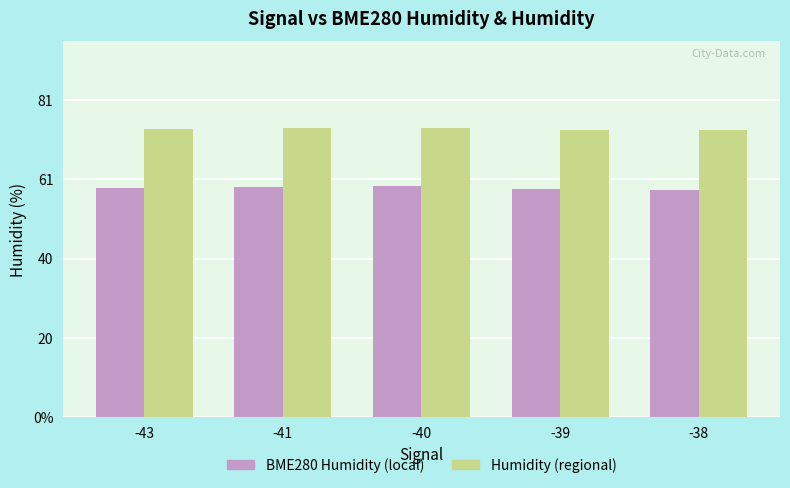

Does the chart contain any negative values?

No